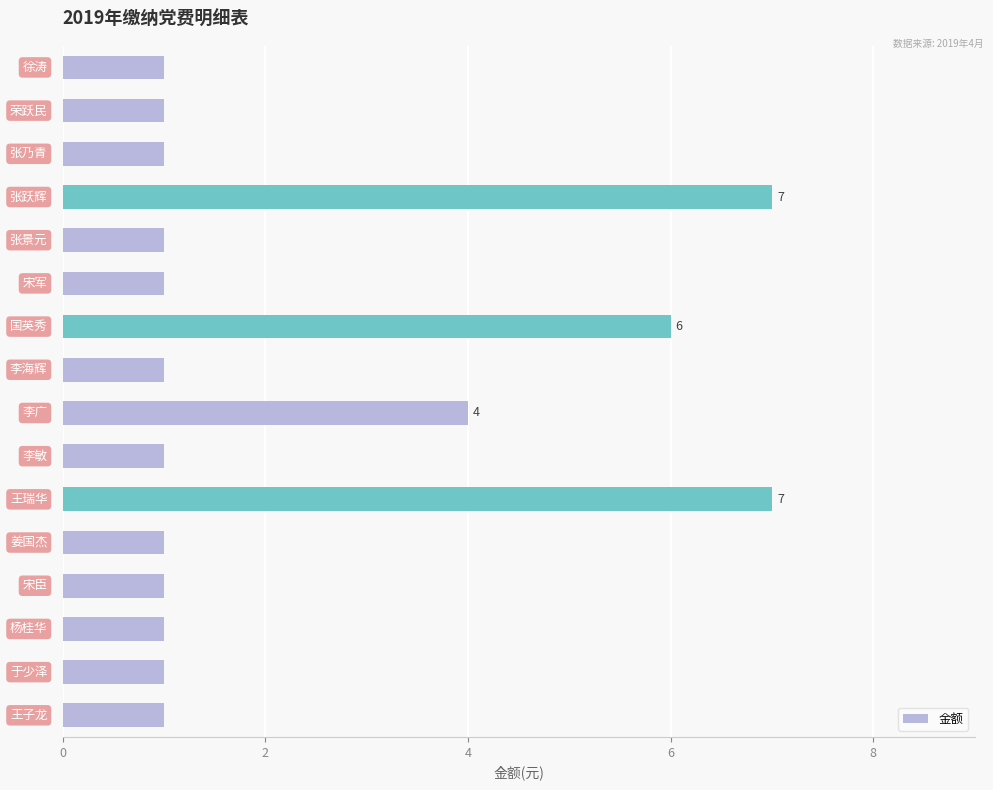

What is the value of the 15th bar from the top?

1